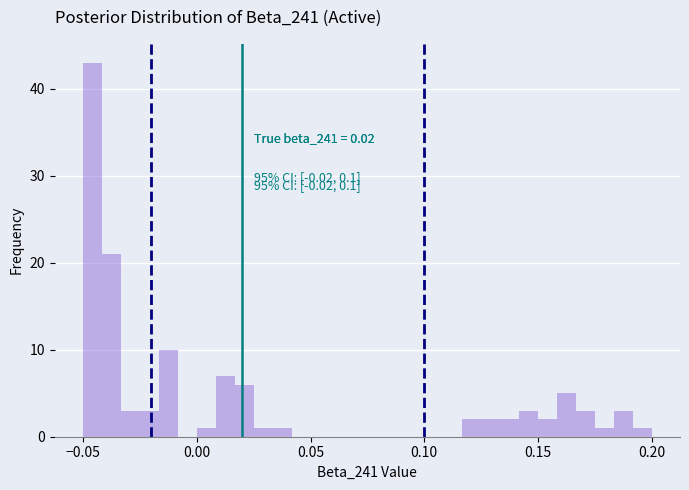

Read against the x-axis, roughly where is the centre of the tallest bar?

-0.045